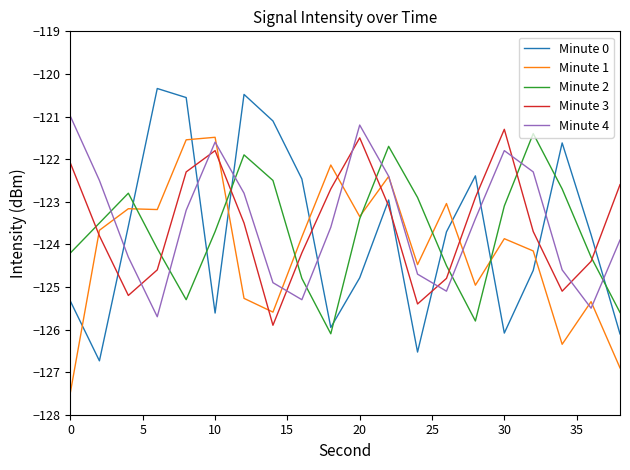

What is the minimum value for Minute 3?

-125.9